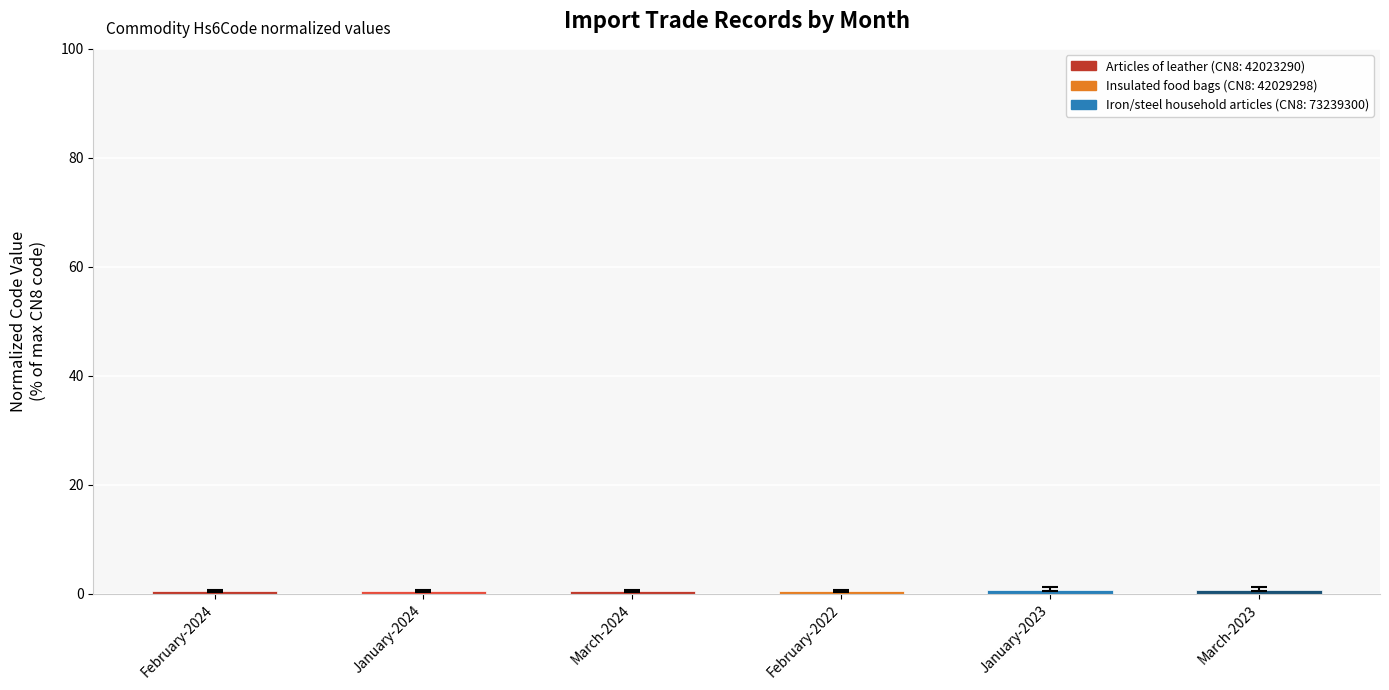

The chart shows a value of 0.5 at March-2024. True or false?

True